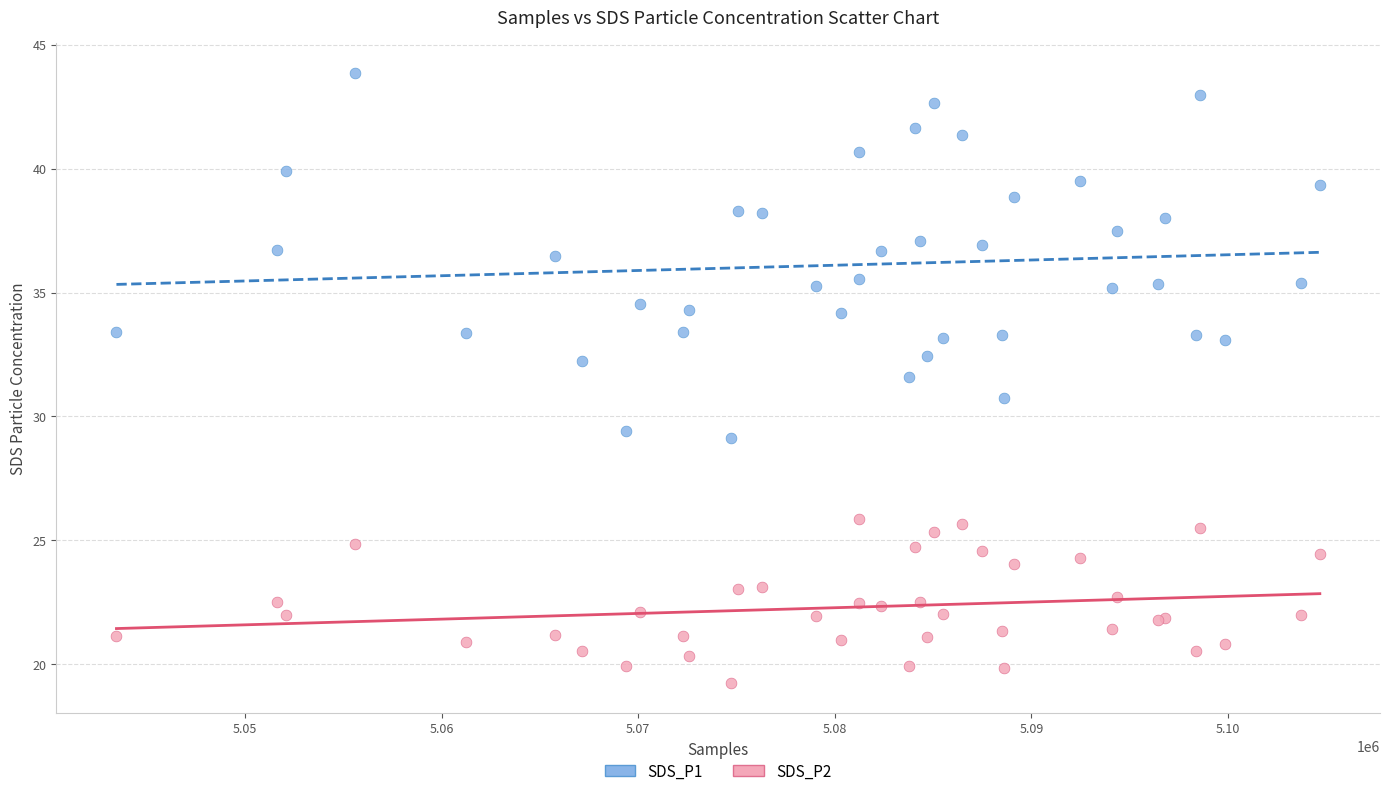

Which series contains the lowest Y value?

SDS_P2